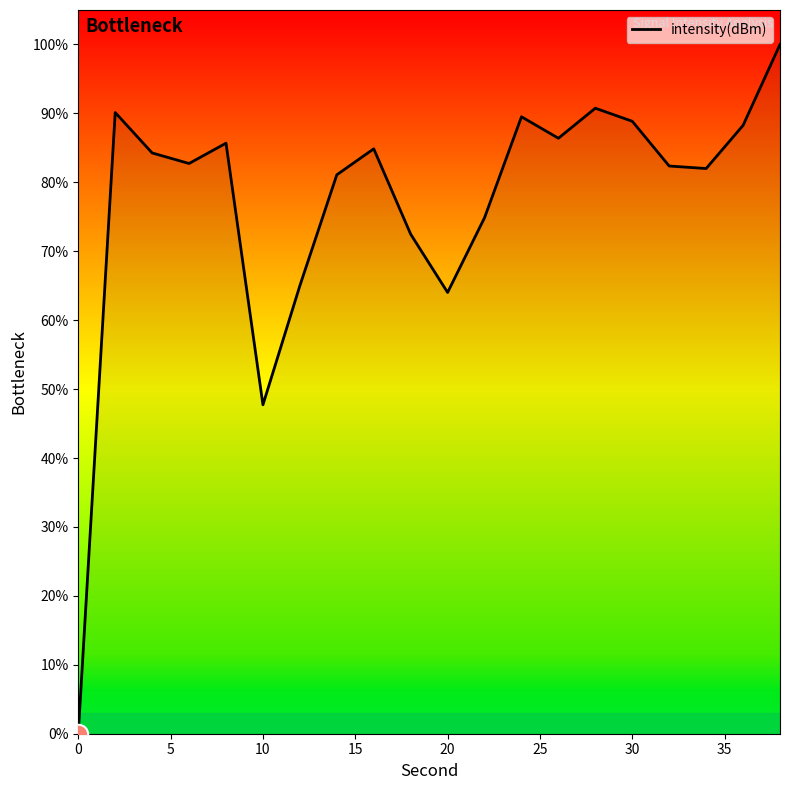

What is the difference between the maximum and minimum values?

100.0